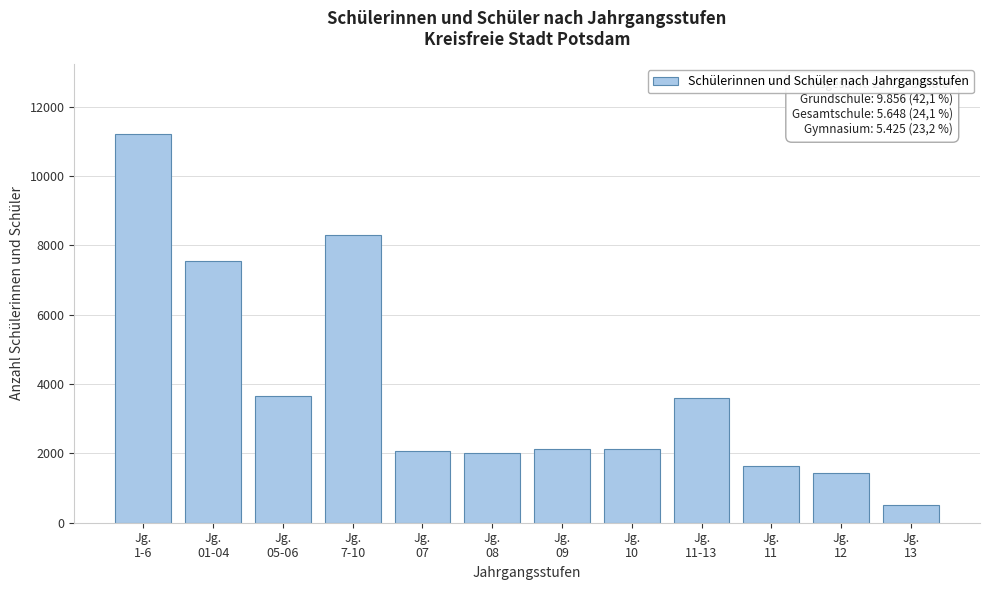

What is the smallest value displayed?

520